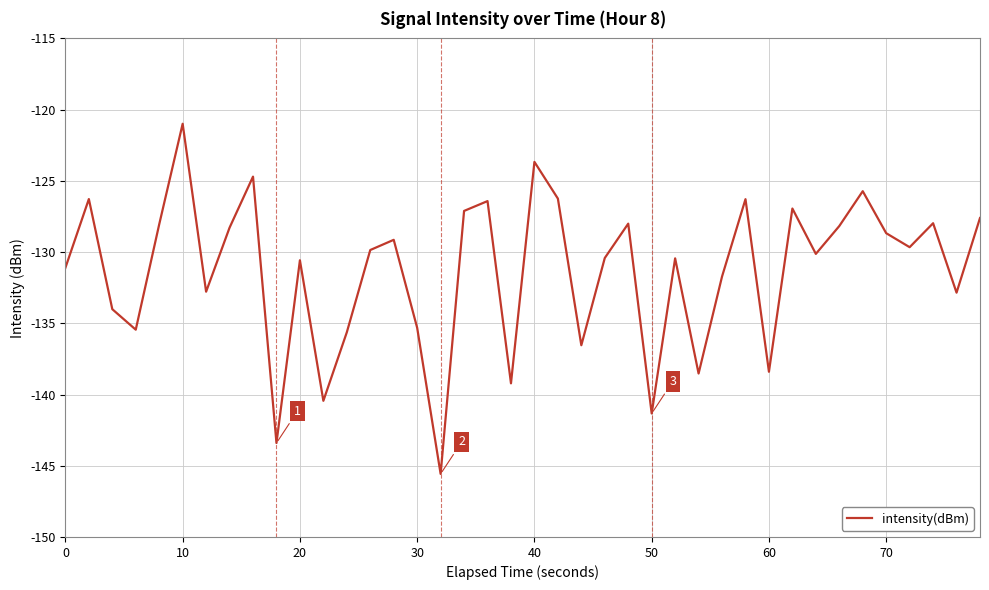

What is the difference between the second highest and minimum values?

21.9